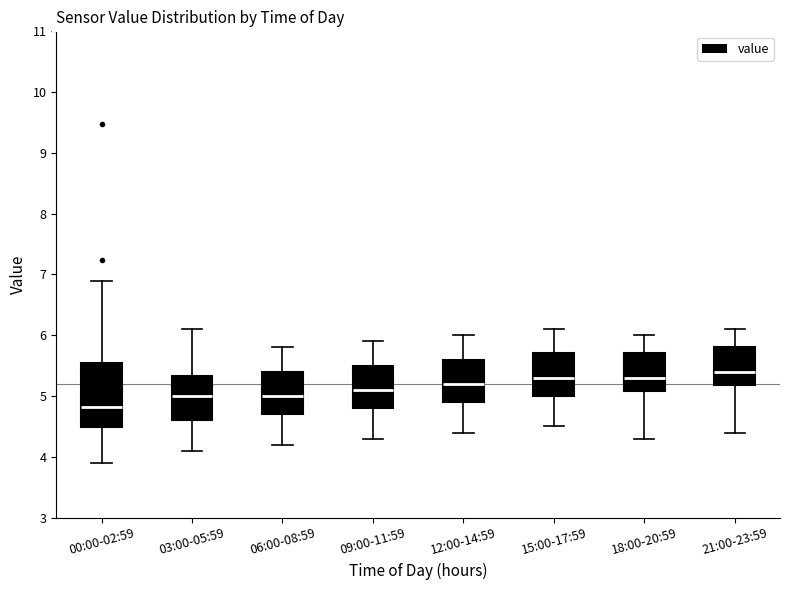

Reading left to right, transcribe this box plot: for each box, give where its median line is, the range the box spans, and where its two whiskers end, as read against the y-axis. The values are not printed on the chart, so give them approximately, as read against the axis.

00:00-02:59: median 4.8, box 4.5 to 5.5, whiskers 3.9 to 6.9
03:00-05:59: median 5.0, box 4.6 to 5.3, whiskers 4.1 to 6.1
06:00-08:59: median 5.0, box 4.7 to 5.4, whiskers 4.2 to 5.8
09:00-11:59: median 5.1, box 4.8 to 5.5, whiskers 4.3 to 5.9
12:00-14:59: median 5.2, box 4.9 to 5.6, whiskers 4.4 to 6.0
15:00-17:59: median 5.3, box 5.0 to 5.7, whiskers 4.5 to 6.1
18:00-20:59: median 5.3, box 5.1 to 5.7, whiskers 4.3 to 6.0
21:00-23:59: median 5.4, box 5.2 to 5.8, whiskers 4.4 to 6.1